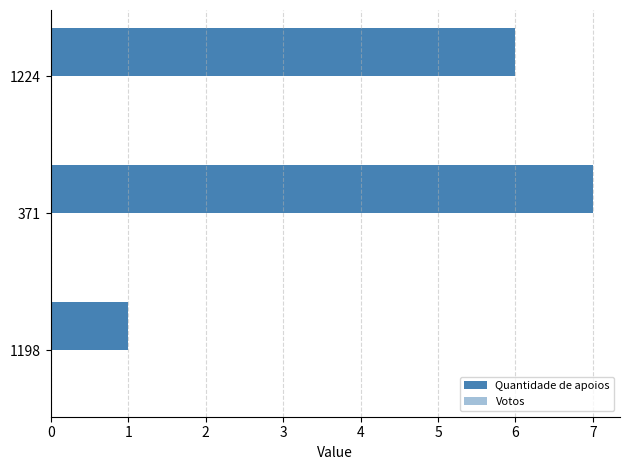

What is the minimum value shown in the chart?

1